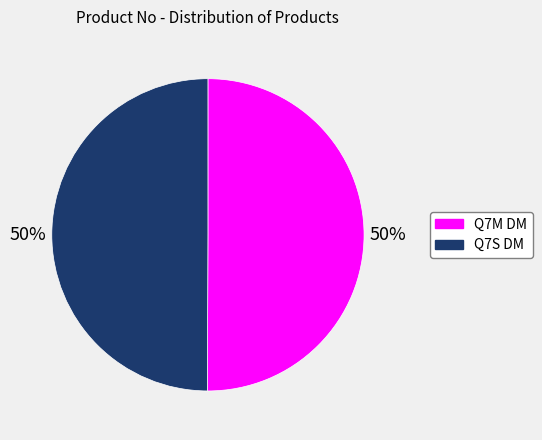

Do Q7M DM and Q7S DM together represent more than half of the pie?

Yes